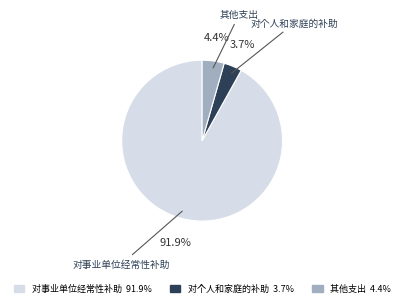

What percentage is the 对事业单位经常性补助 slice, to the nearest percent?

92%